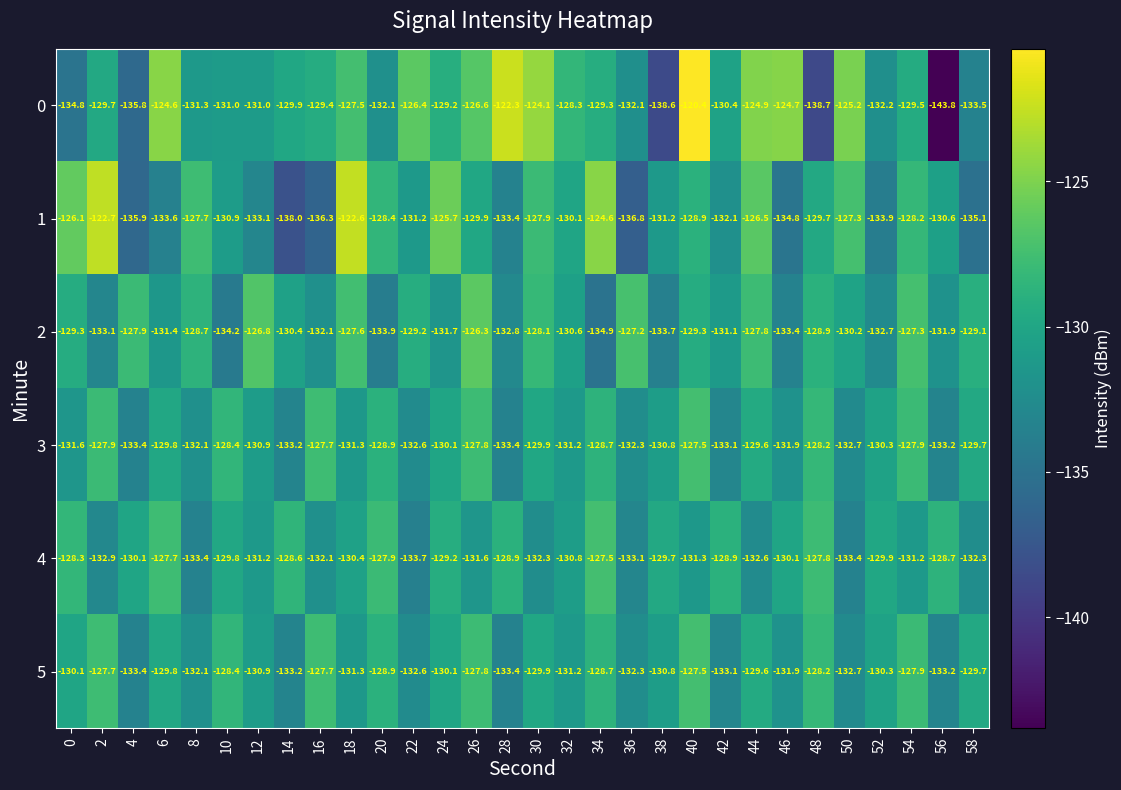

At which category is the sum across all series the highest?

40